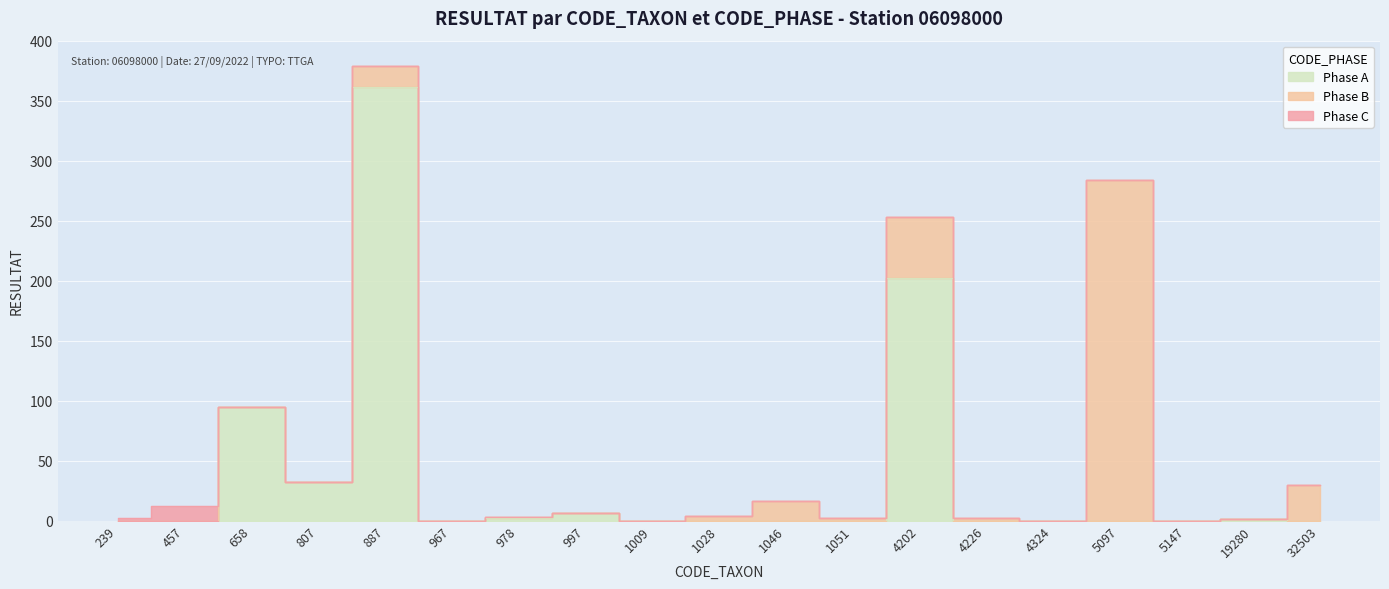

Does the chart display data point markers on the line(s)?

No